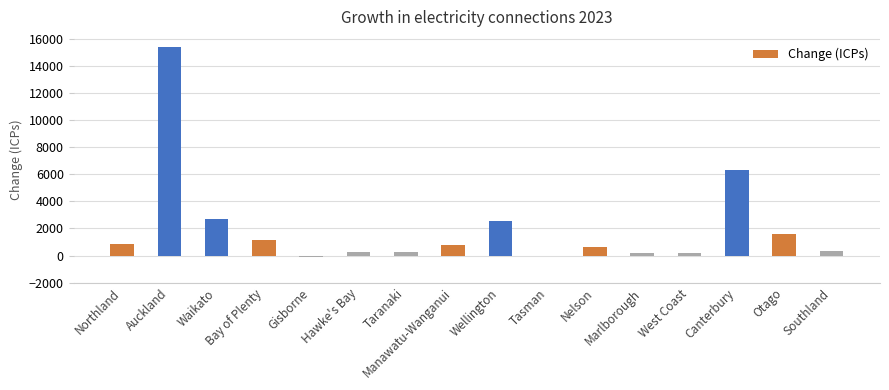

The chart shows a value of 621 at Nelson. True or false?

True